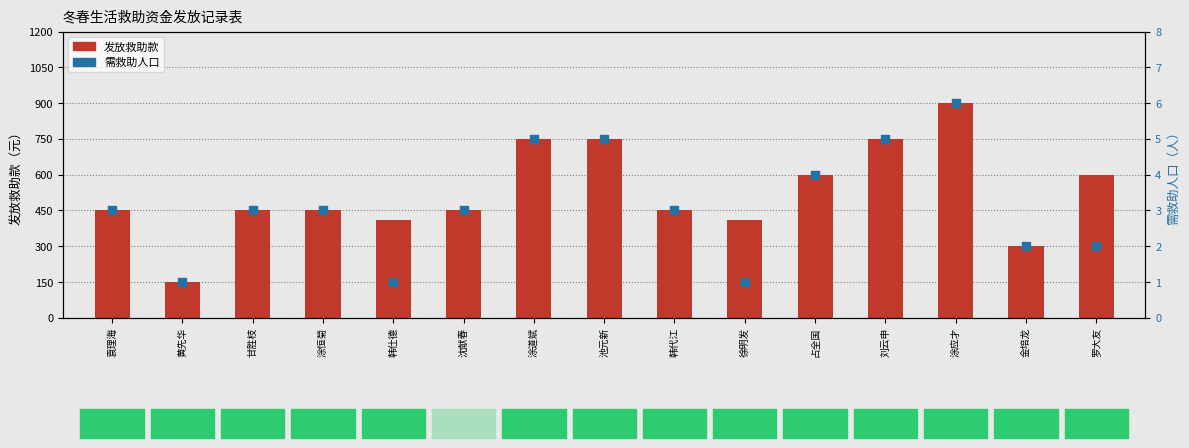

Which series reaches the maximum Y coordinate?

发放救助款